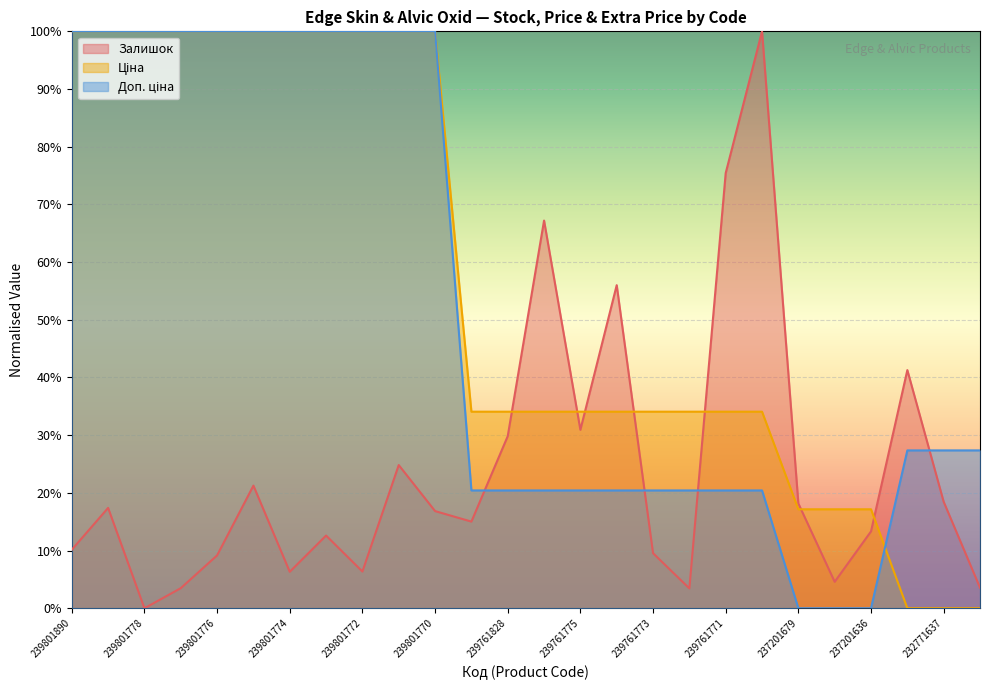

How many lines are shown in the chart?

3